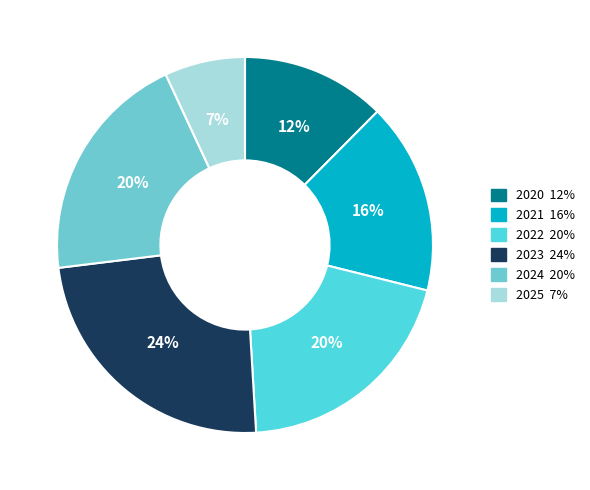

Which category has the smallest portion of the pie?

2025